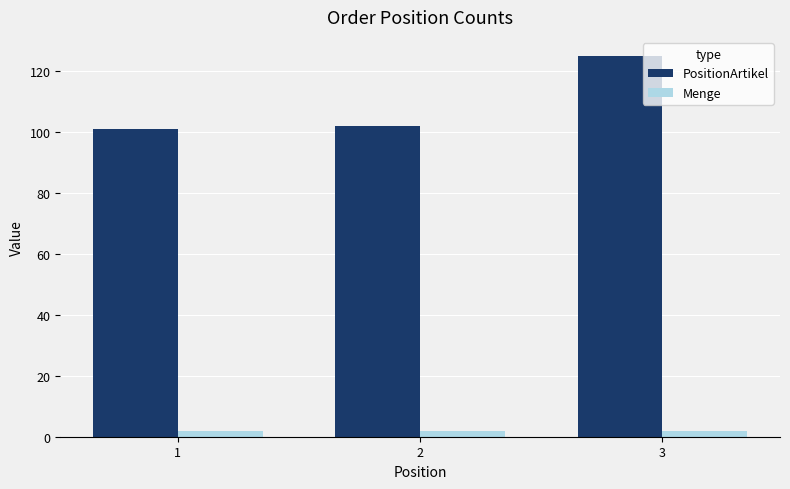

Between 1 and 3, which series saw the biggest shift?

PositionArtikel